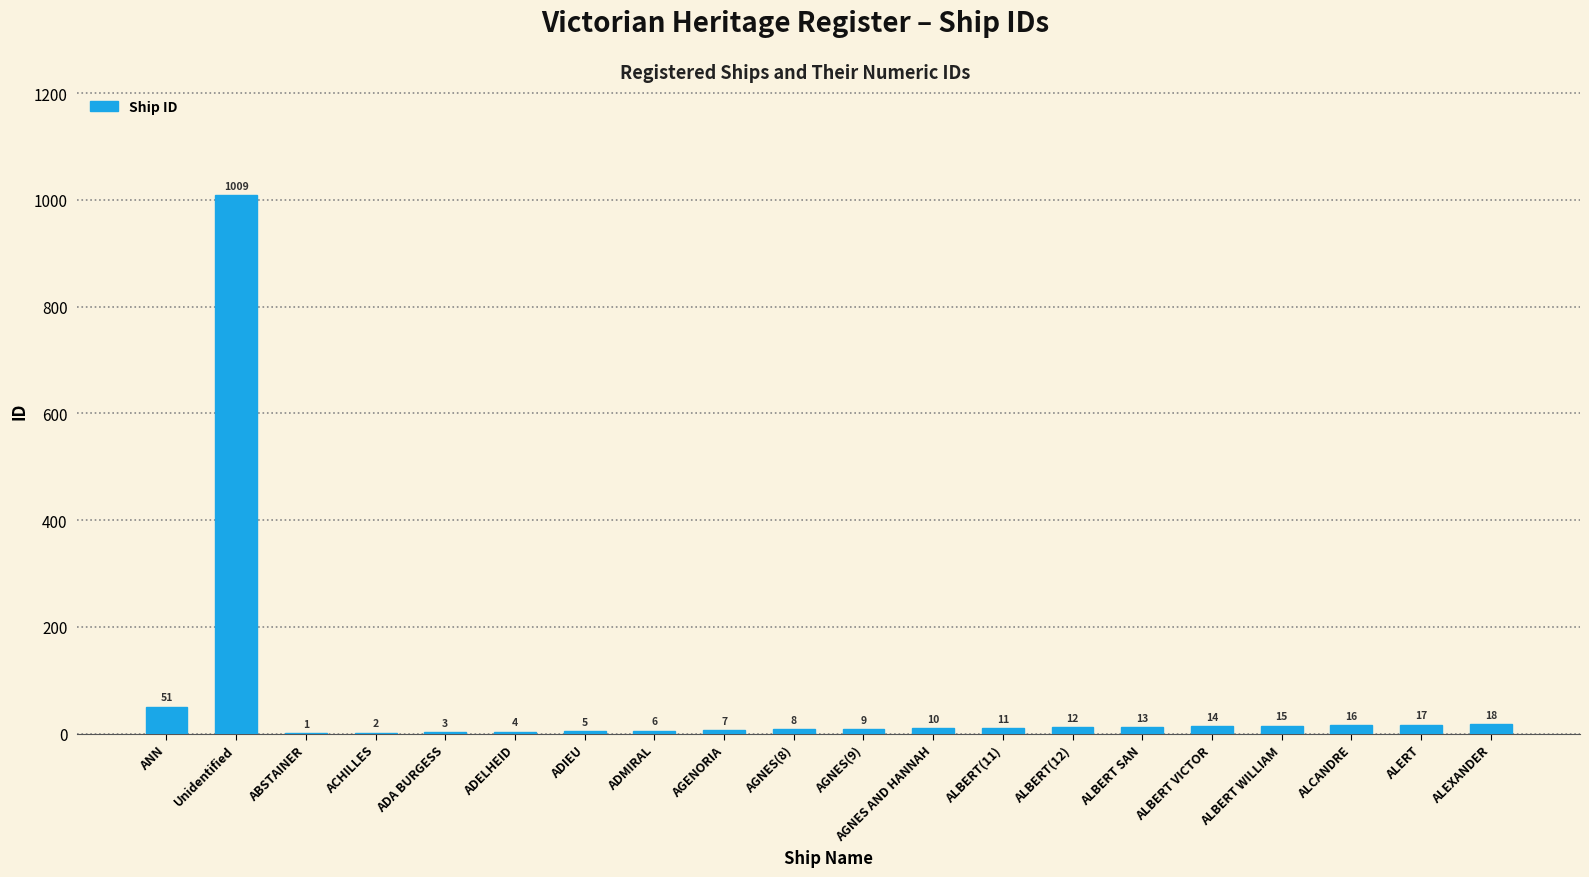

Reading right to left, list all the values displayed in this chart.

18	17	16	15	14	13	12	11	10	9	8	7	6	5	4	3	2	1	1009	51